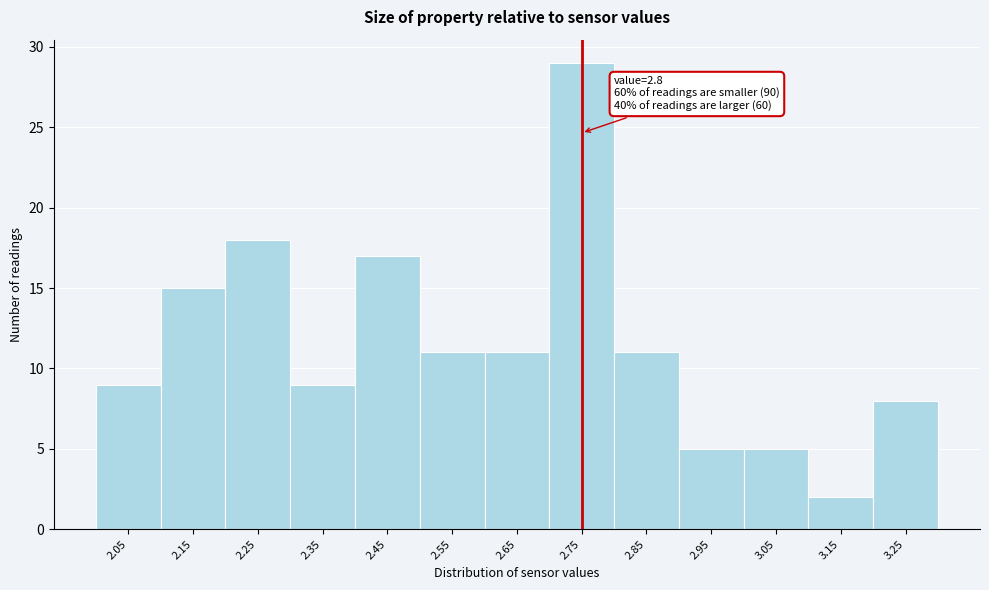

Reading left to right, transcribe all the data shown in this chart.

2.05=9	2.15=15	2.25=18	2.35=9	2.45=17	2.55=11	2.65=11	2.75=29	2.85=11	2.95=5	3.05=5	3.15=2	3.25=8